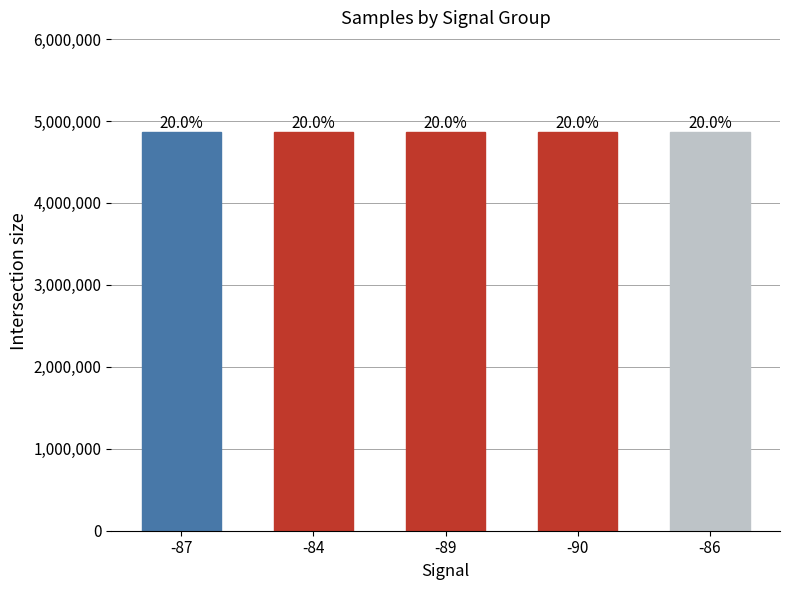

The value at -84 is 7032093. True or false?

False